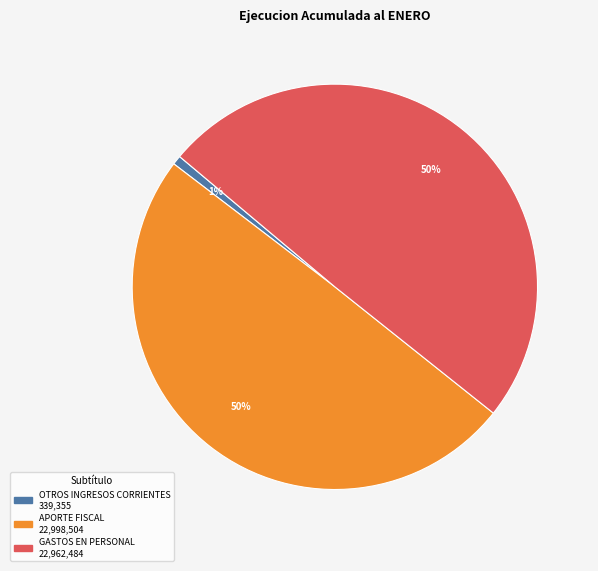

To the nearest percent, what is the average slice percentage?

33%